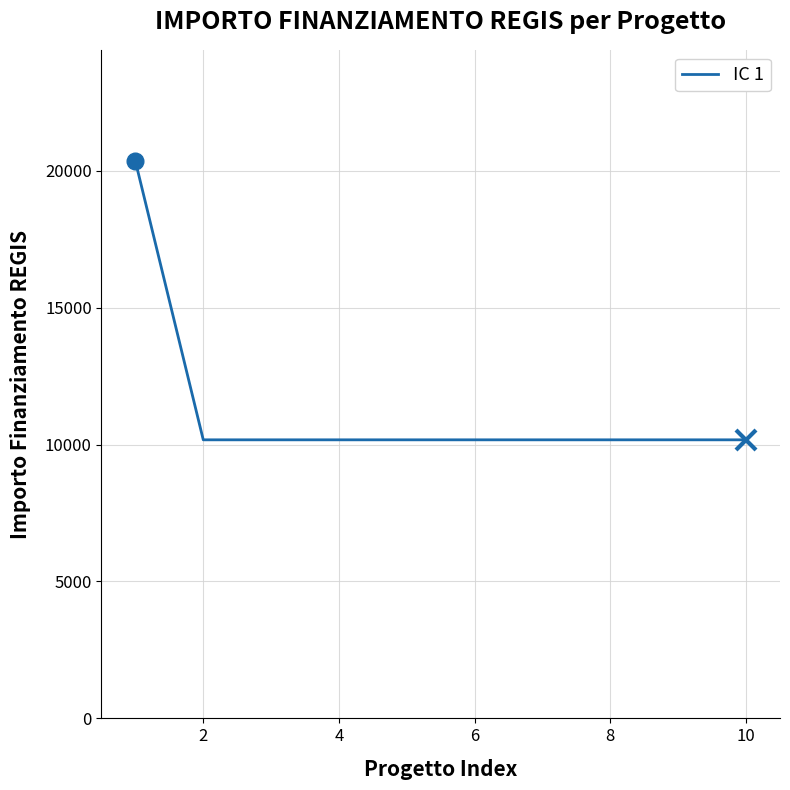

What is the greatest value displayed?

20344